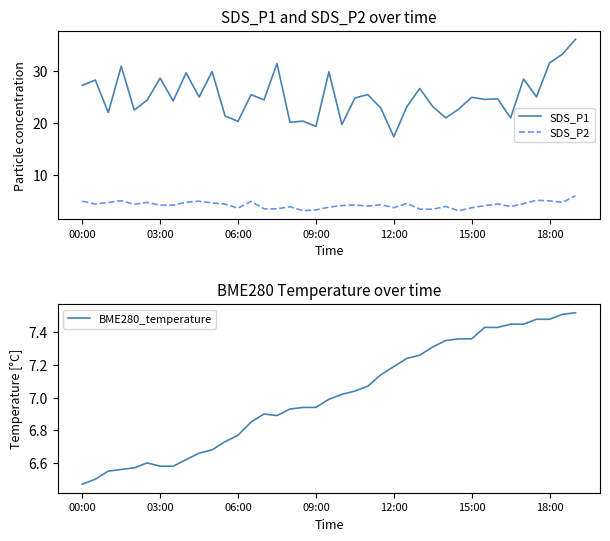

What is the minimum value shown in the chart?

3.2